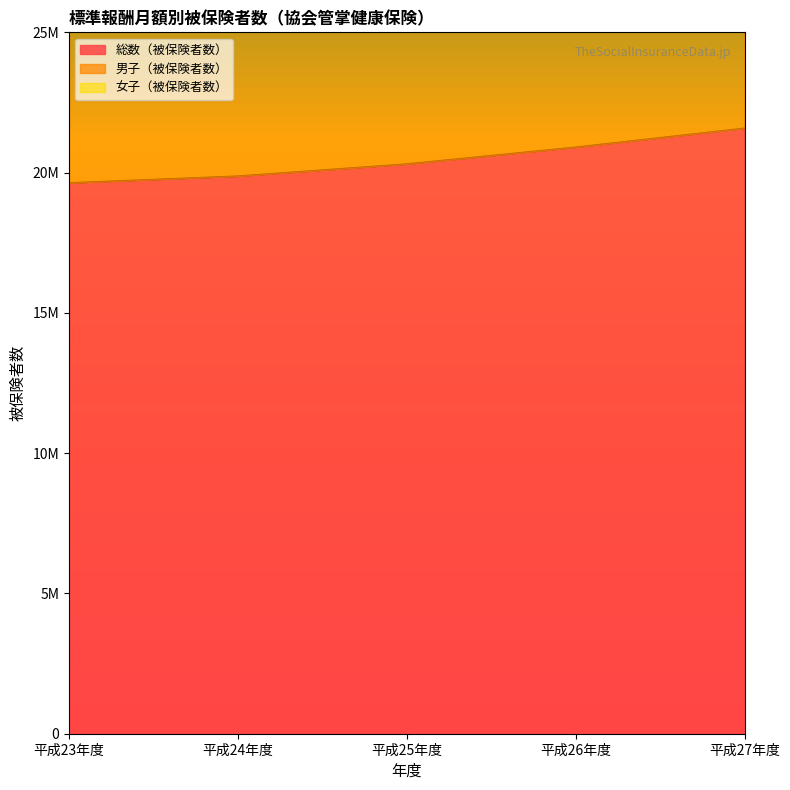

Does the chart display data point markers on the line(s)?

No